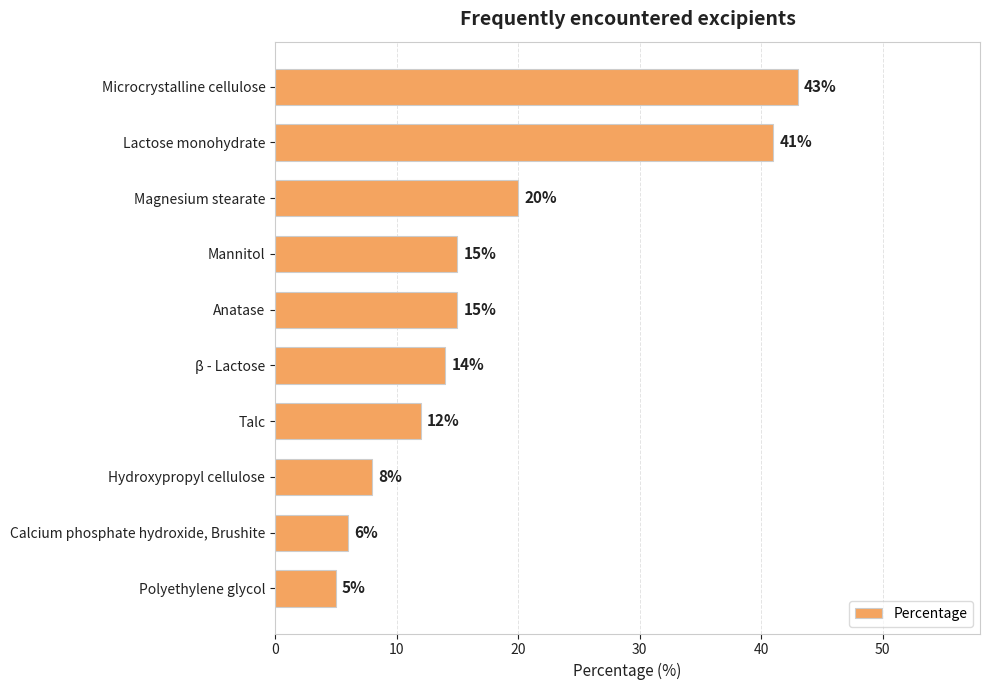

Between Microcrystalline cellulose and Polyethylene glycol, which is larger?

Microcrystalline cellulose